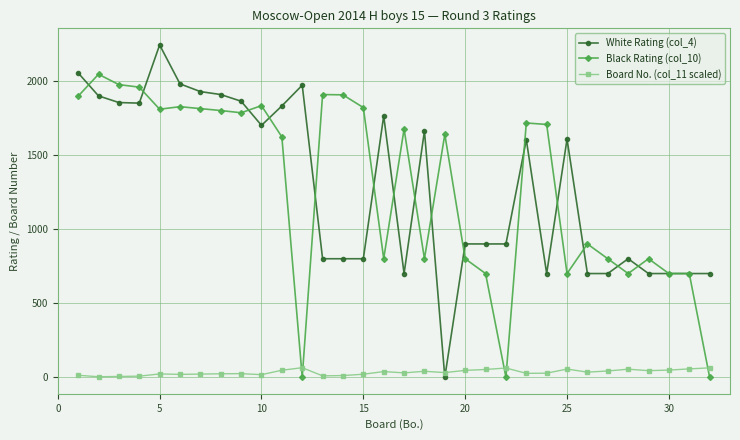

After their last crossing, which series has the higher values: Black Rating (col_10) or Board No. (col_11 scaled)?

Board No. (col_11 scaled)